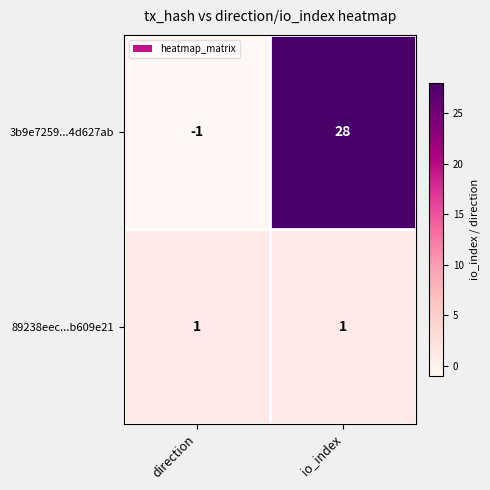

Which series has the largest total across all categories?

3b9e7259...4d627ab